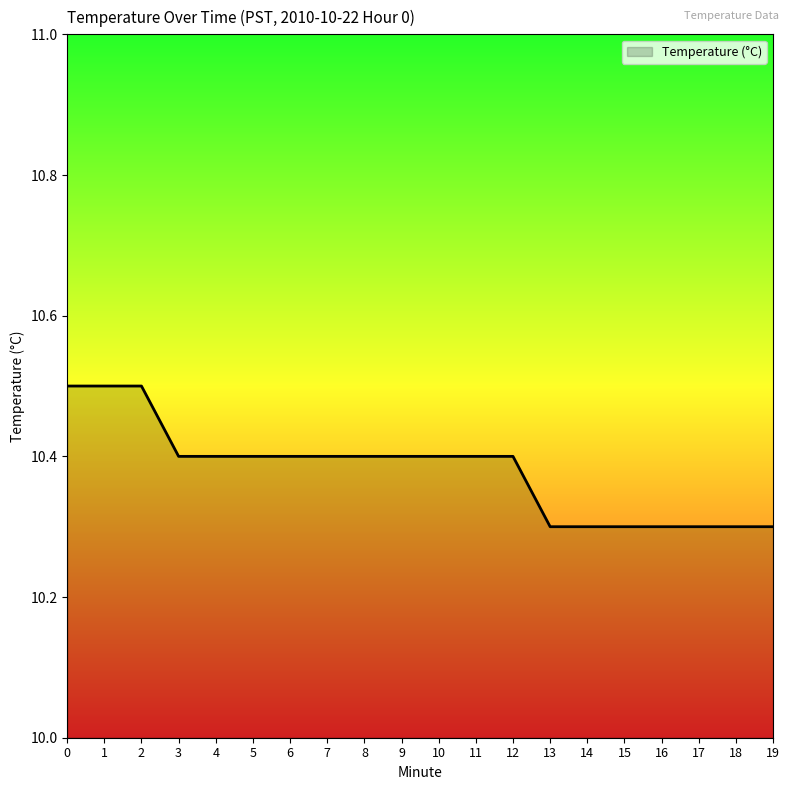

True or false: the data shows 13.4 at 15.

False